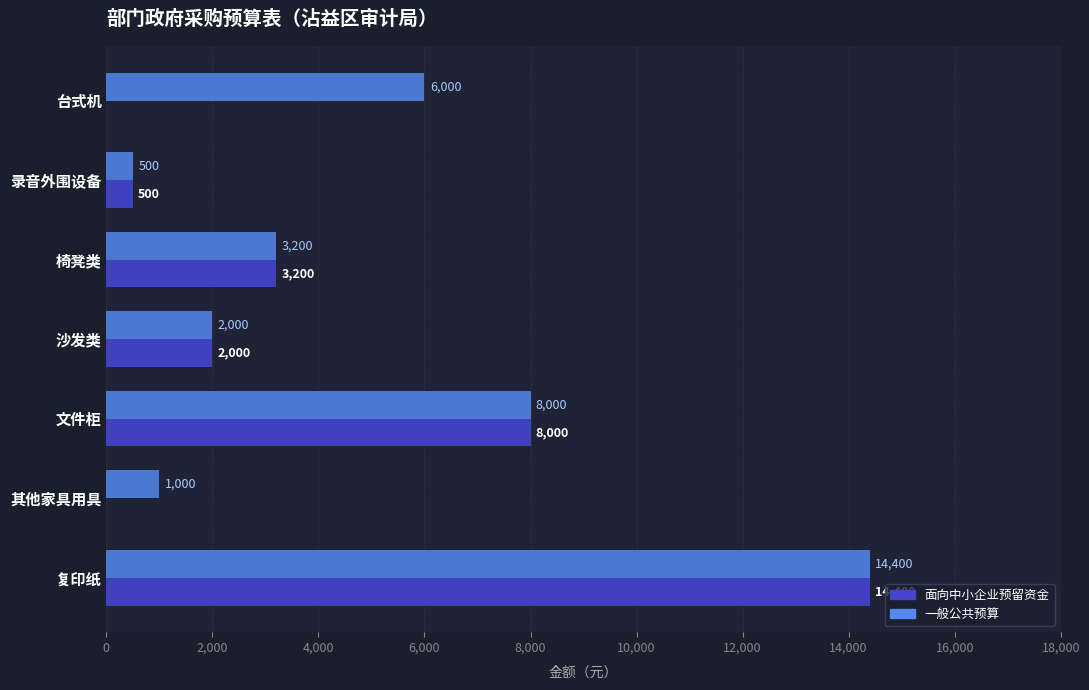

What is the sum of the 一般公共预算 values at 椅凳类 and 台式机?

9200